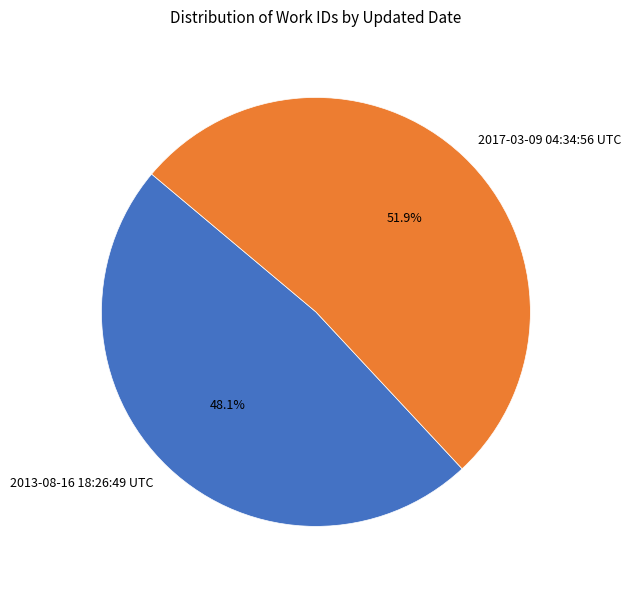

Which category has the biggest portion of the pie?

2017-03-09 04:34:56 UTC